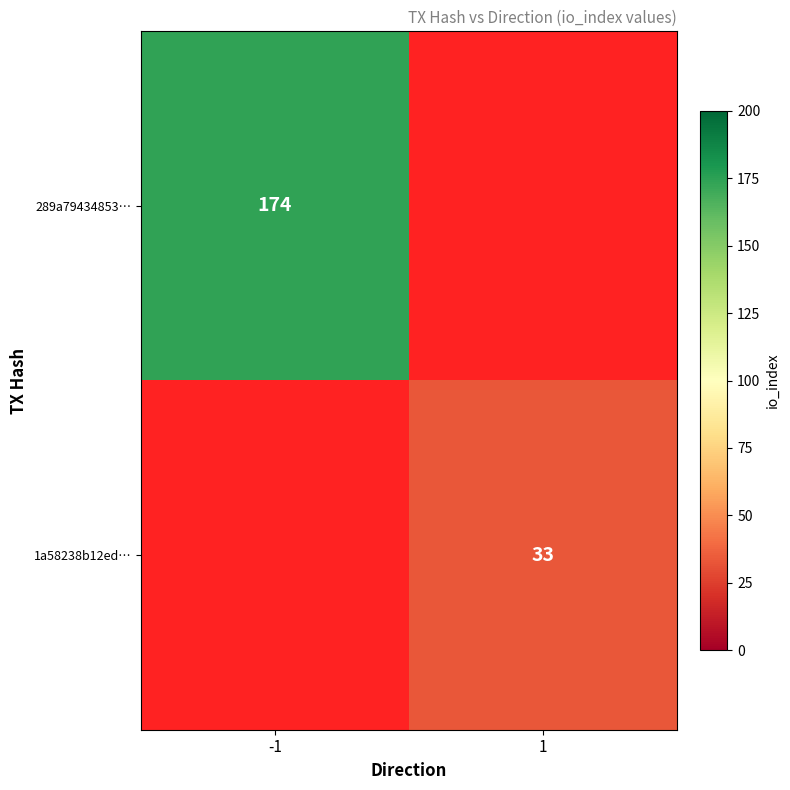

Which series has the largest range (max minus min)?

289a79434853…